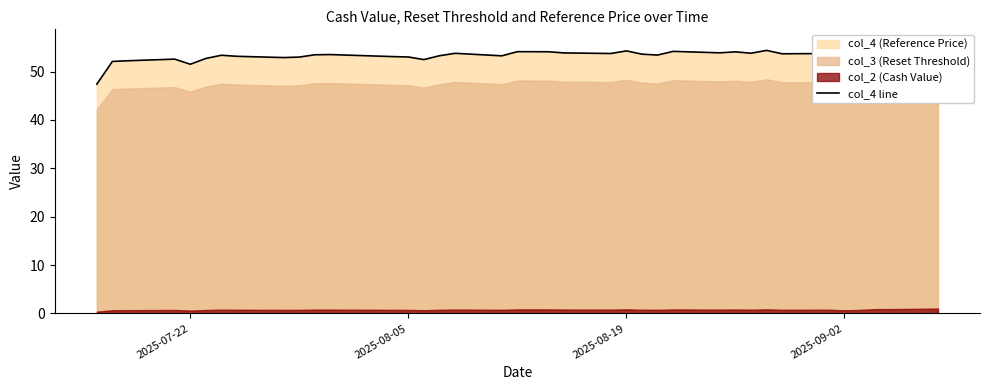

Reading left to right, list all the values displayed in this chart.

47.4	52.1	52.2	52.6	51.5	52.7	53.4	53.2	52.9	53.0	53.5	53.5	53.1	53.0	52.5	53.3	53.8	53.3	54.1	54.1	53.9	53.7	54.3	53.6	53.4	54.2	53.9	54.1	53.8	54.4	53.7	53.7	52.8	53.5	55.1	55.1	55.9